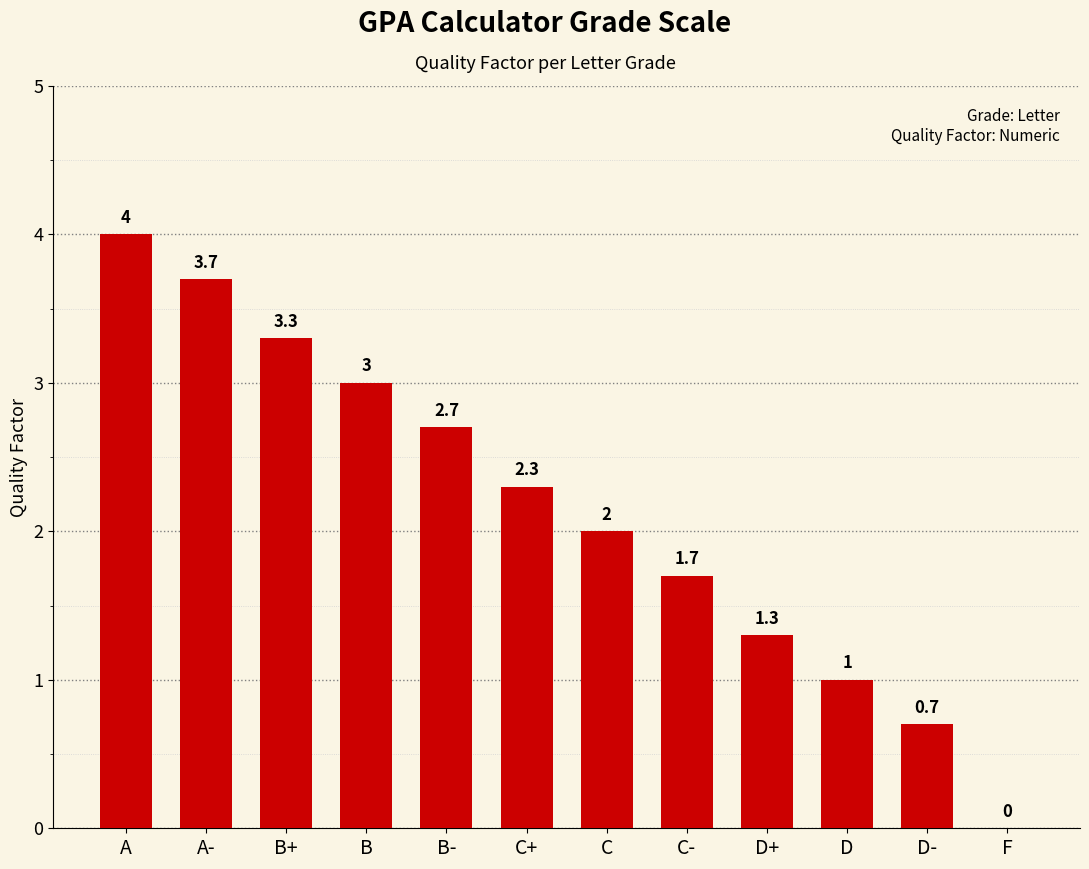

Which category has the highest value across all series?

A